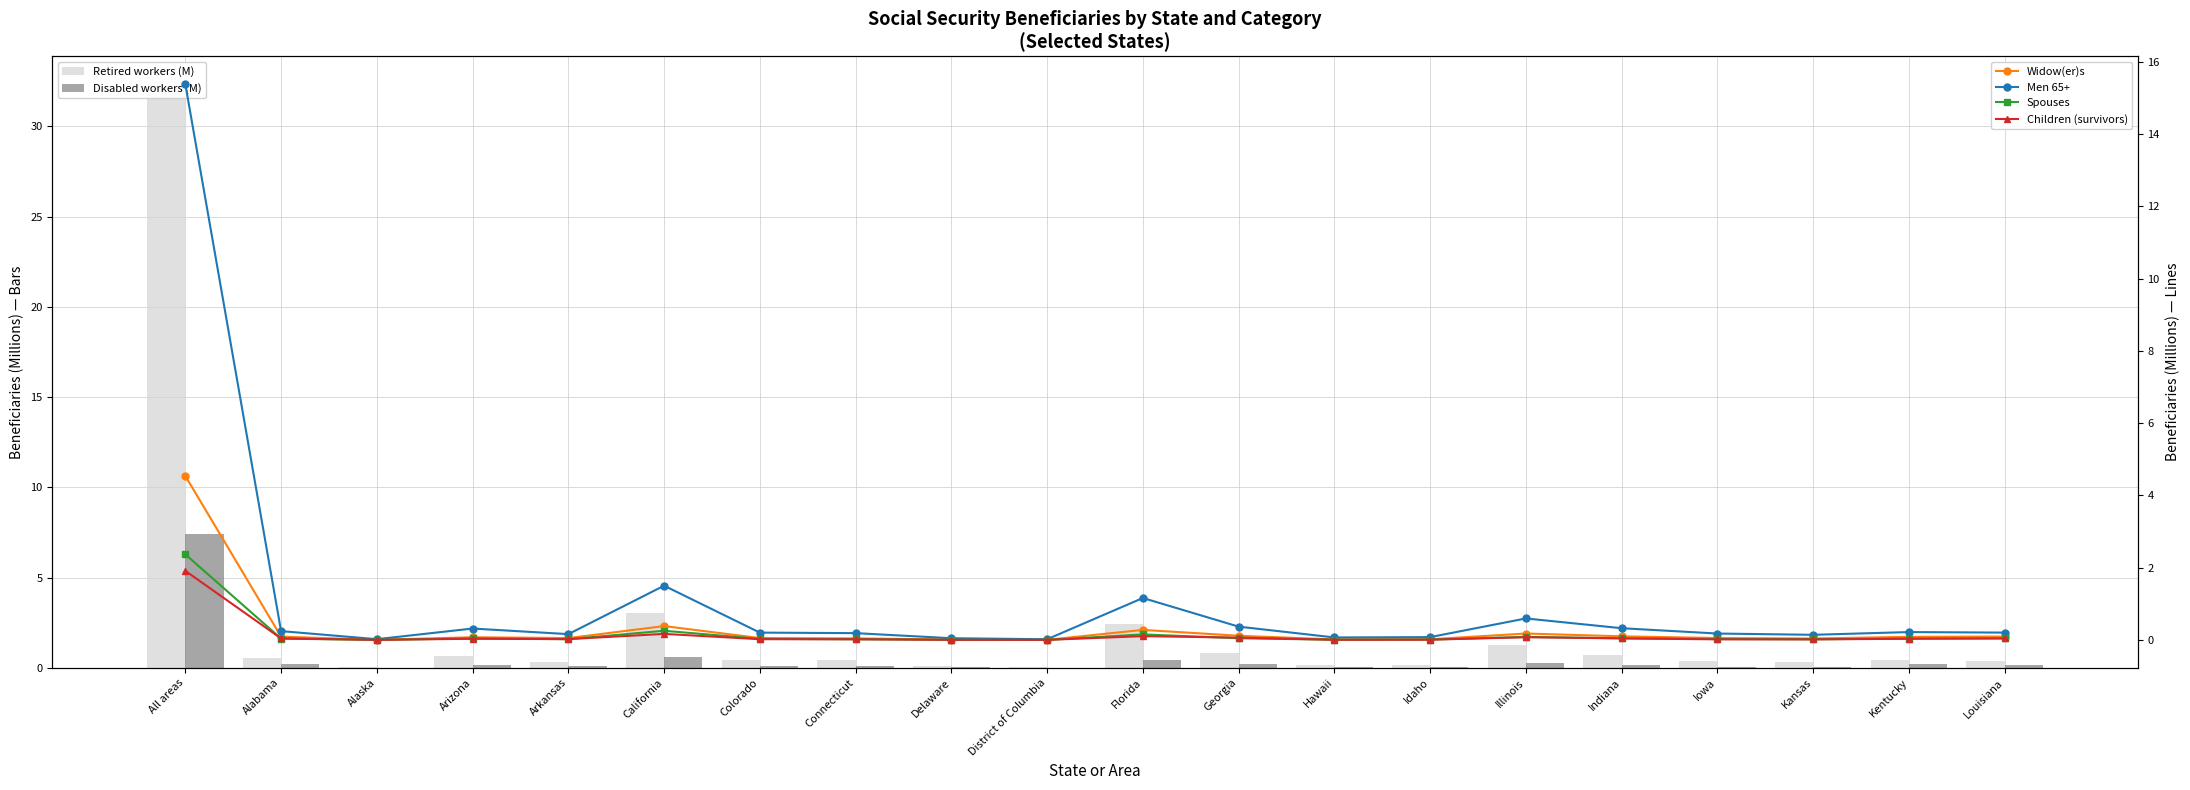

What is the value of the Men 65+ bar at the 12th from the left?

0.4